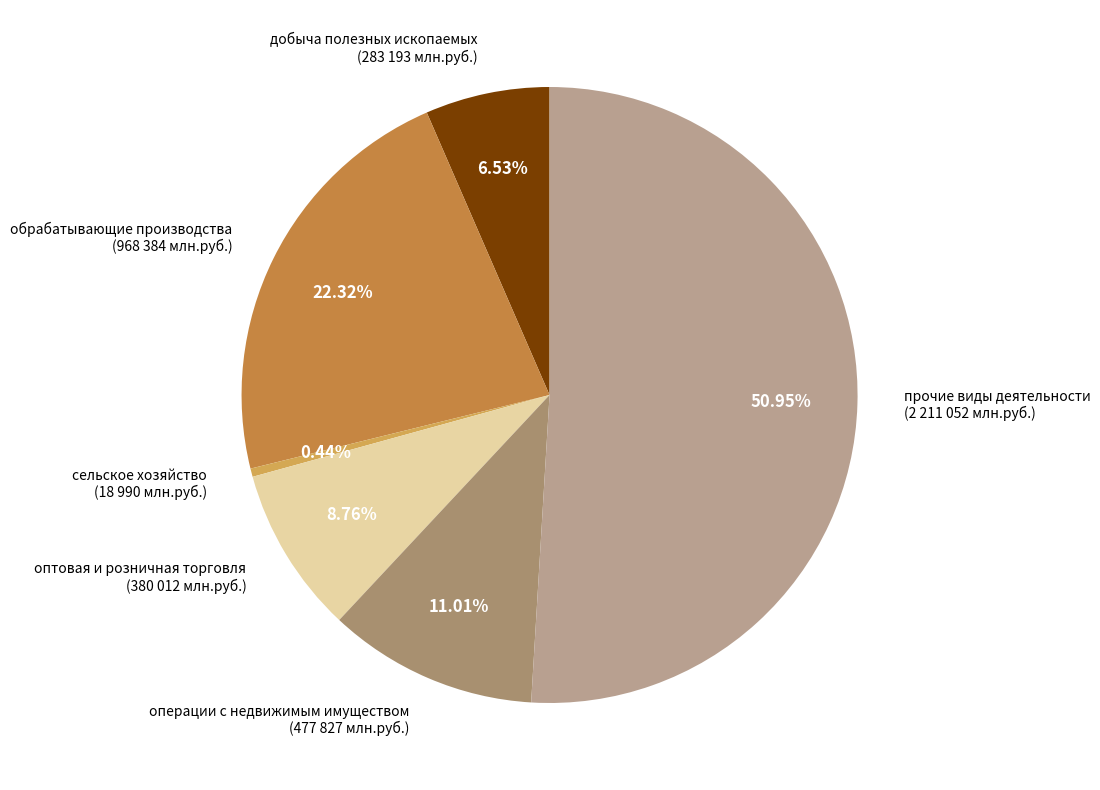

What is the largest slice in the pie chart?

прочие виды деятельности